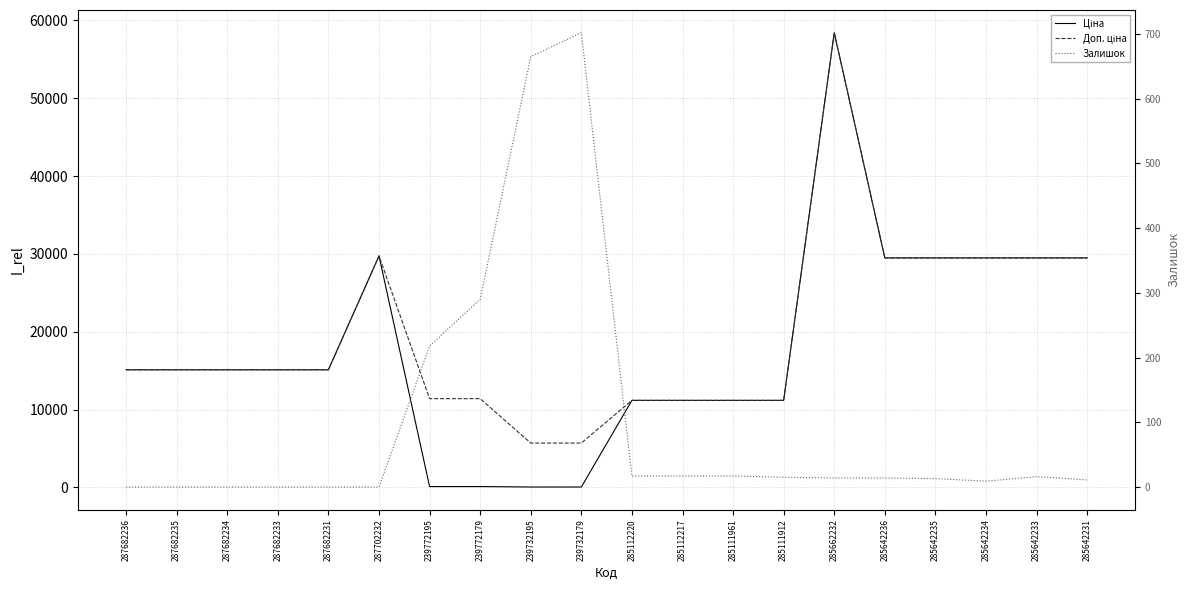

What is the sum of the Залишок values at 285642236 and 285642235?

27.0